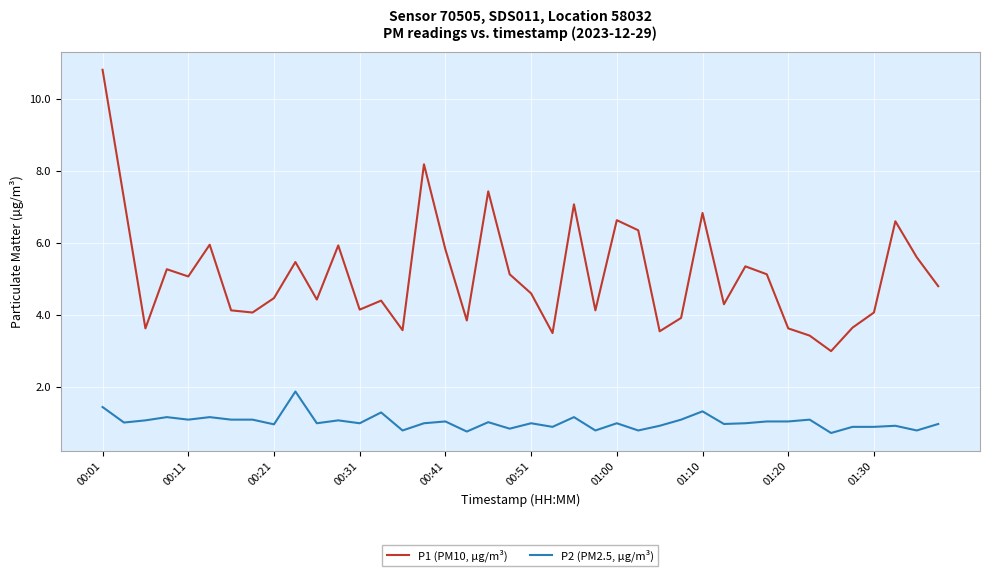

List the series in order of their peak value, lowest first.

P2 (PM2.5, µg/m³), P1 (PM10, µg/m³)